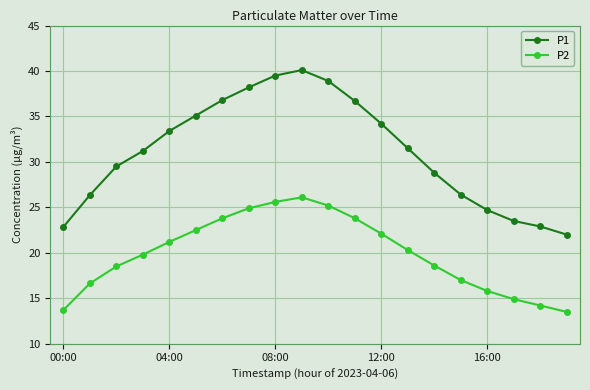

What is the value of the P2 point at the 20th from the left?

13.5